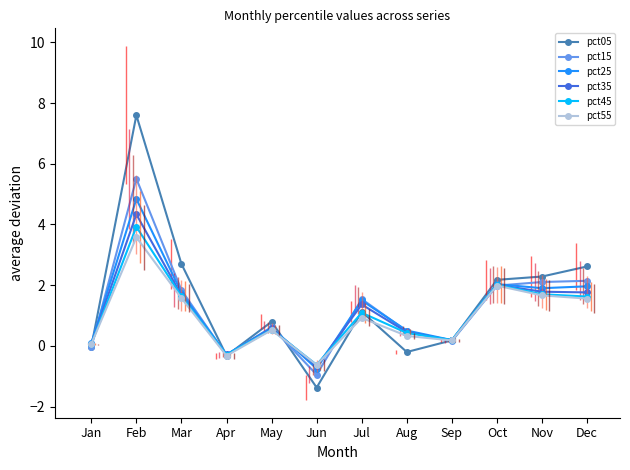

Which series has the largest total across all categories?

pct05